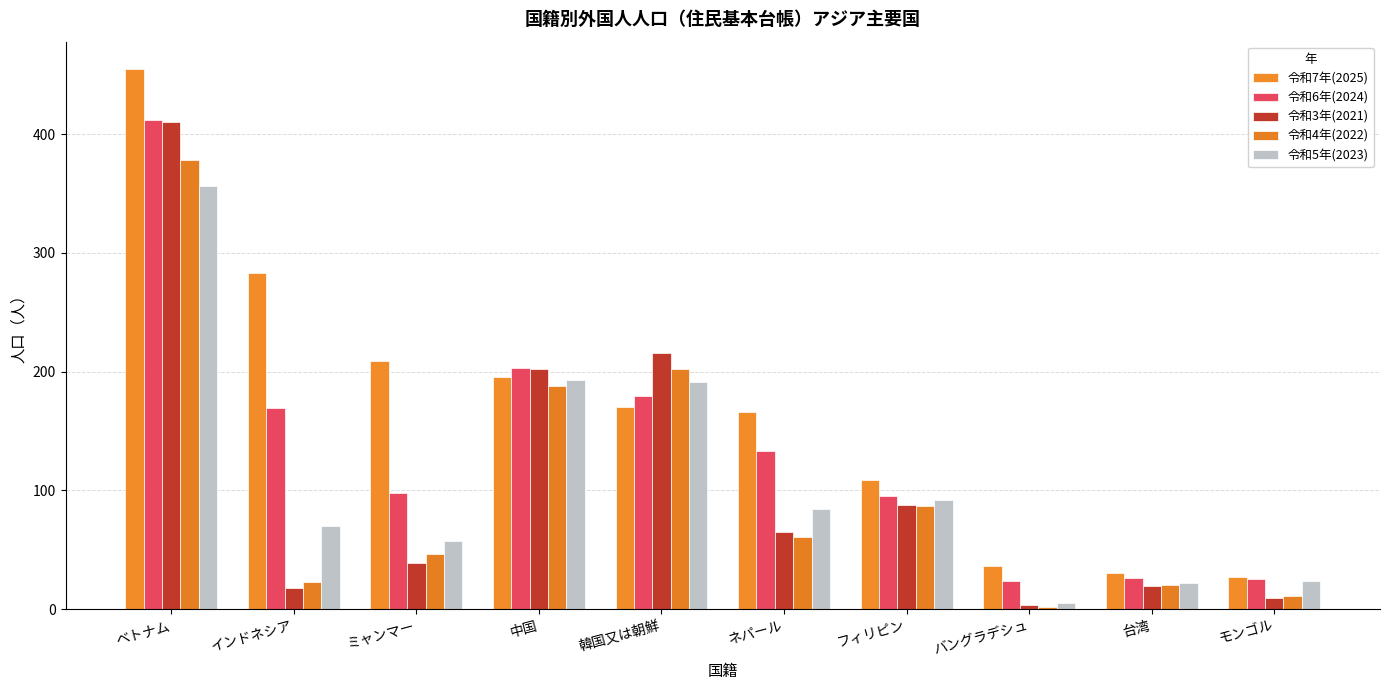

Which series has the largest range (max minus min)?

令和7年(2025)